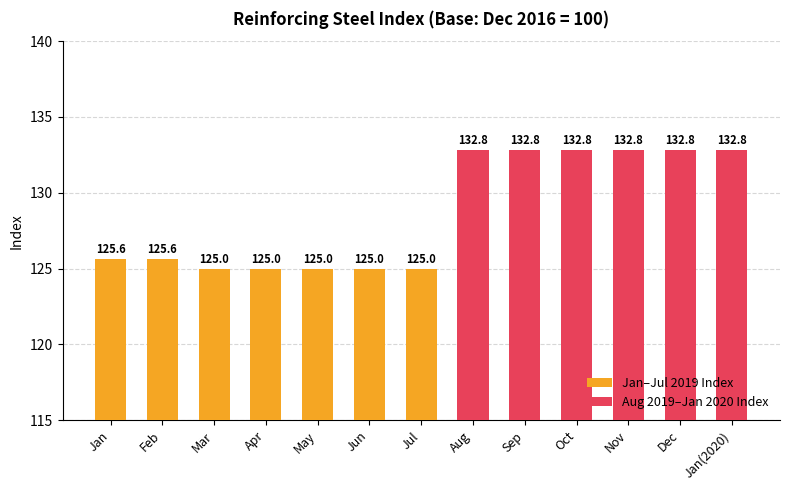

How many categories are shown in the chart?

13